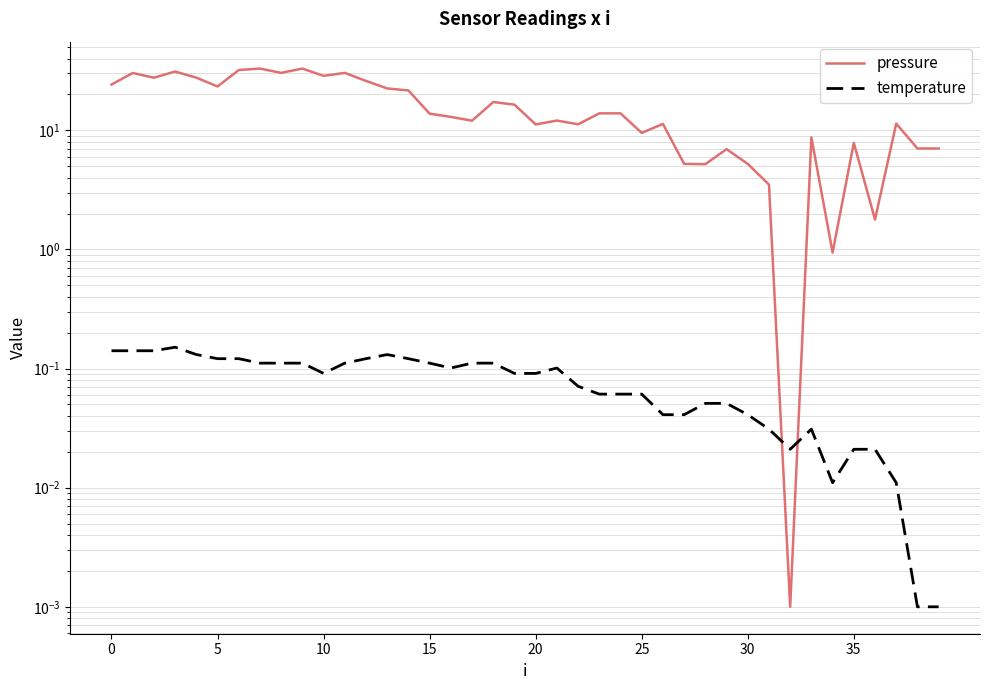

The value of temperature at 32 is 0.0. True or false?

True